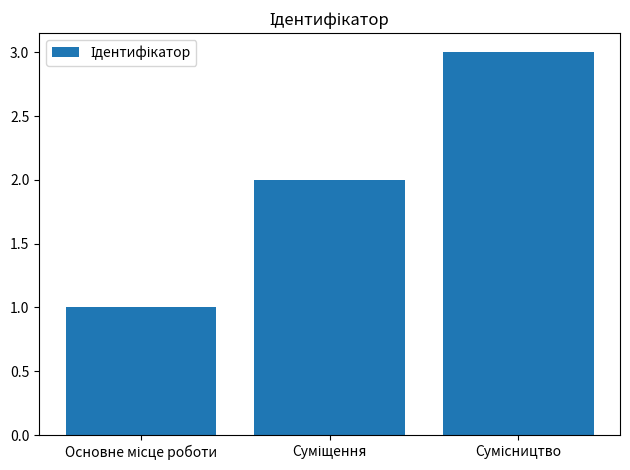

What is the maximum value shown in the chart?

3